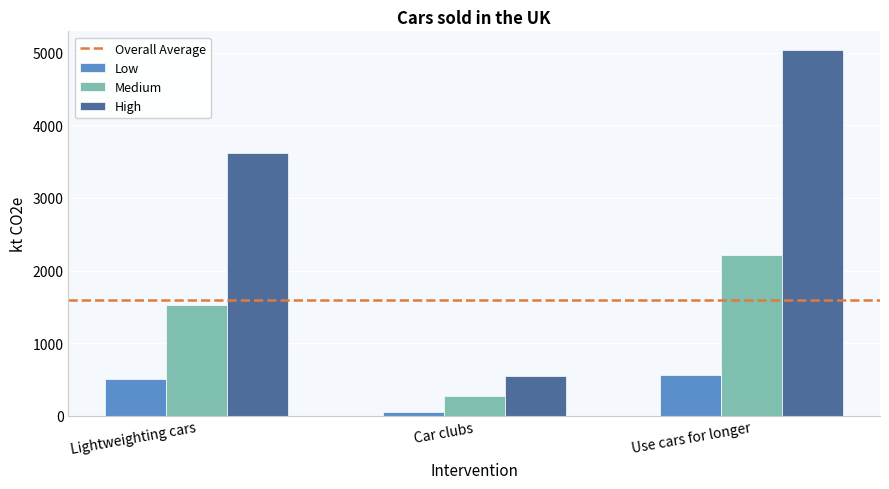

What is the sum of the Medium values at Car clubs and Use cars for longer?

2491.3